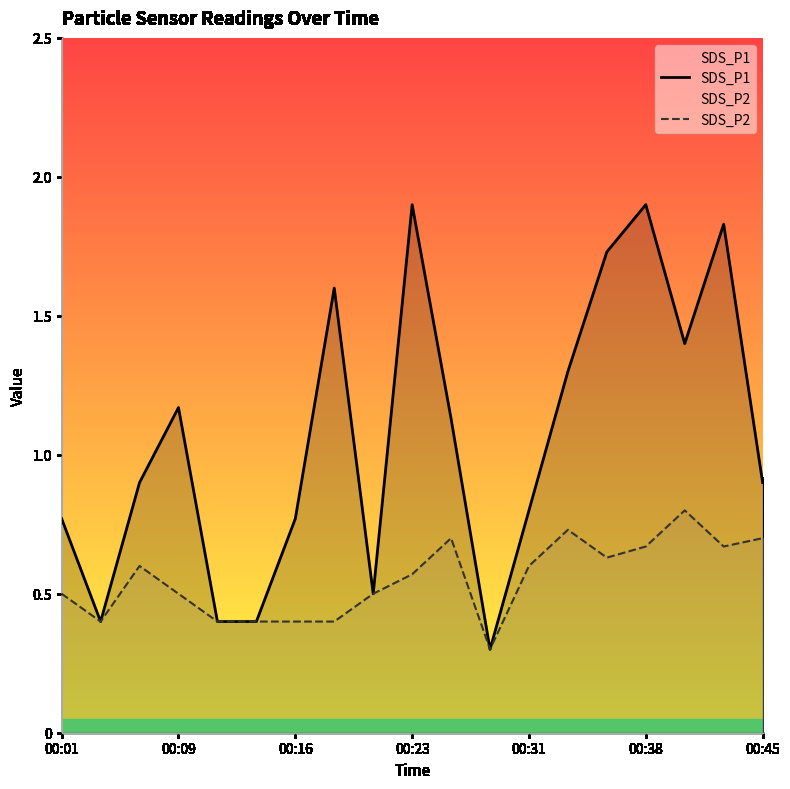

What is the lowest value of the SDS_P1 series?

0.3